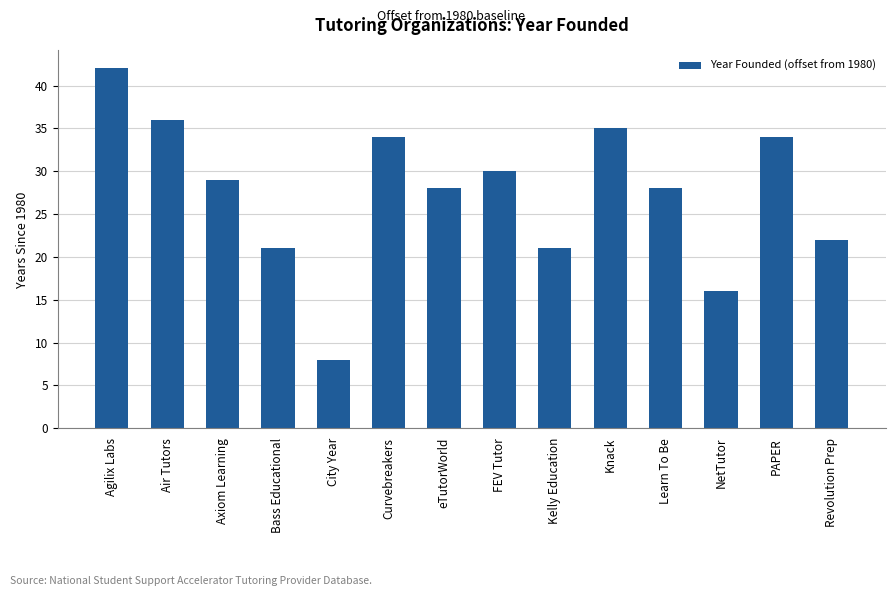

Reading left to right, transcribe all the data shown in this chart.

42	36	29	21	8	34	28	30	21	35	28	16	34	22